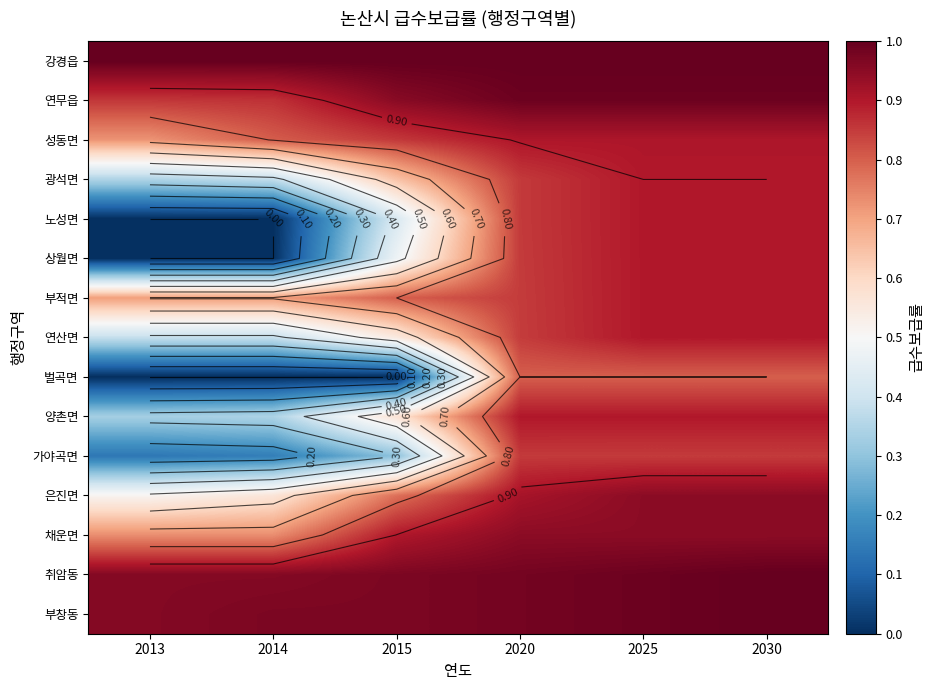

Which series has the largest total across all categories?

강경읍